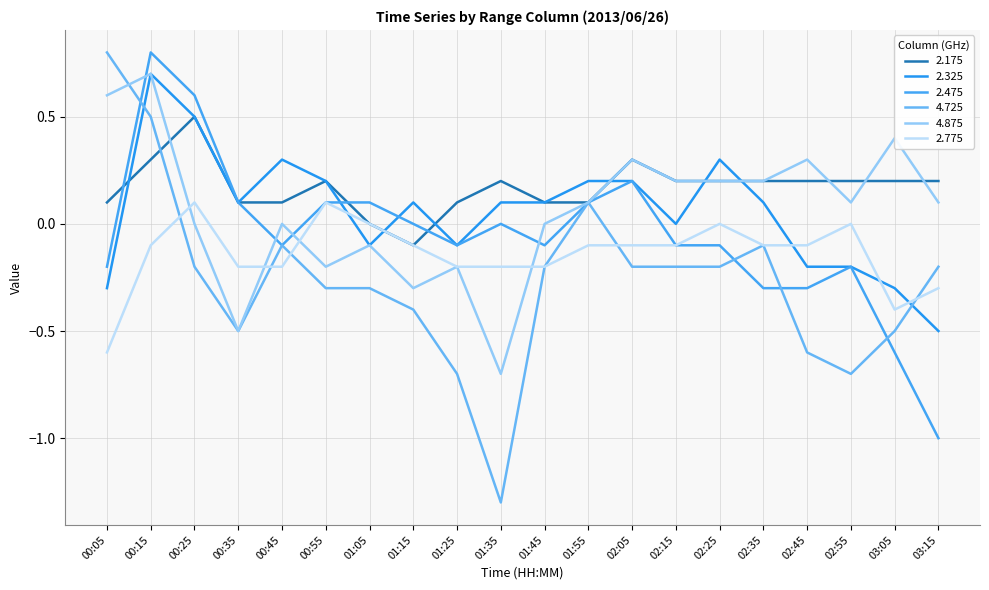

What are all the series names shown in the legend?

2.175, 2.325, 2.475, 4.725, 4.875, 2.775